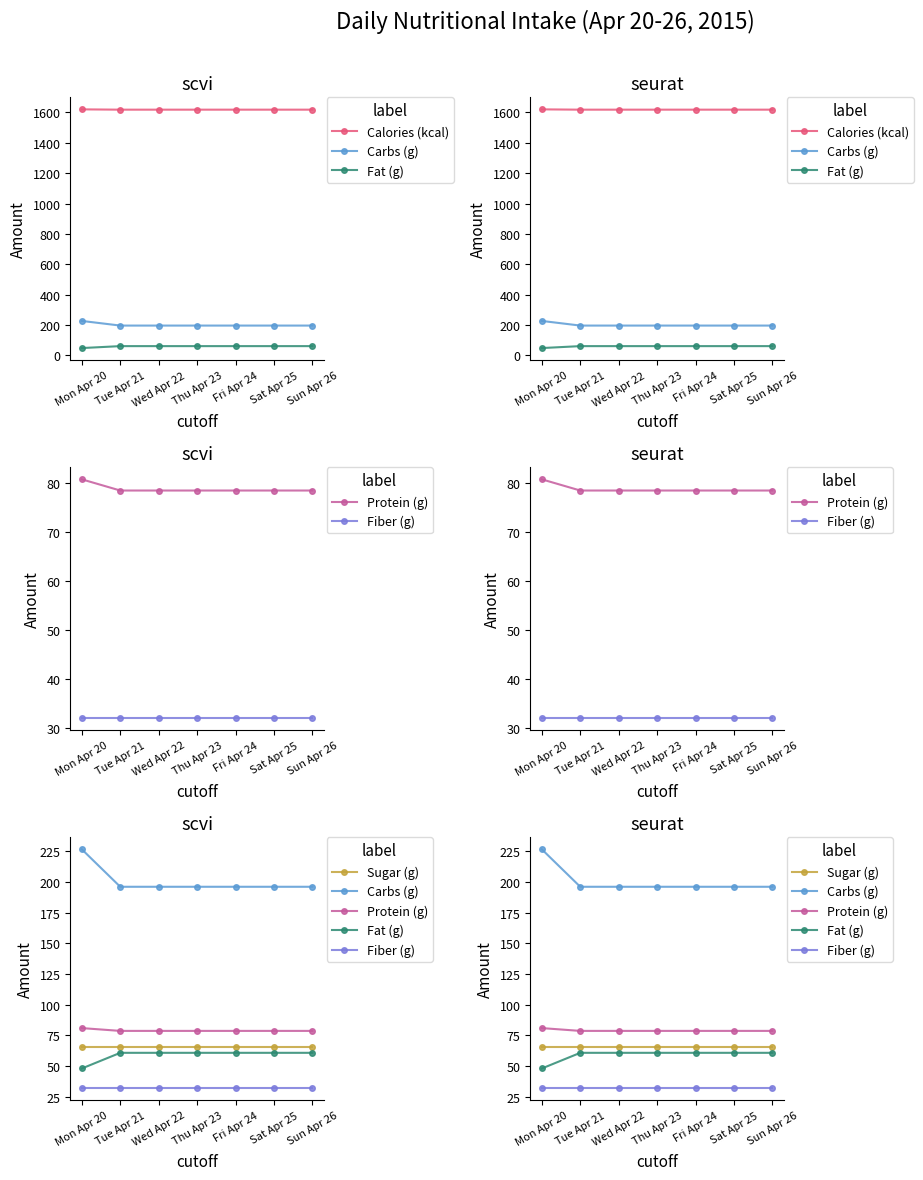

True or false: Carbs (g) and Sugar (g) intersect in this chart.

False